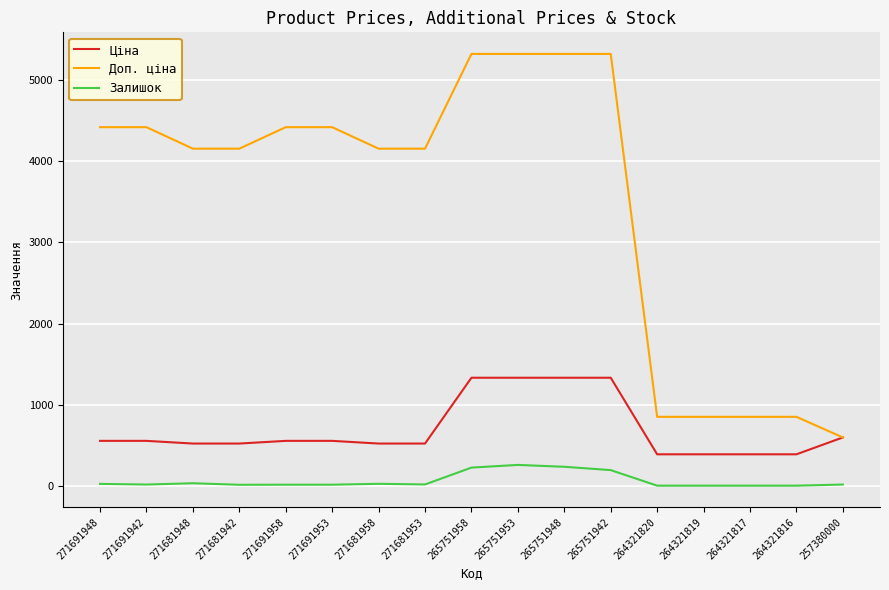

Does the chart display data point markers on the line(s)?

No